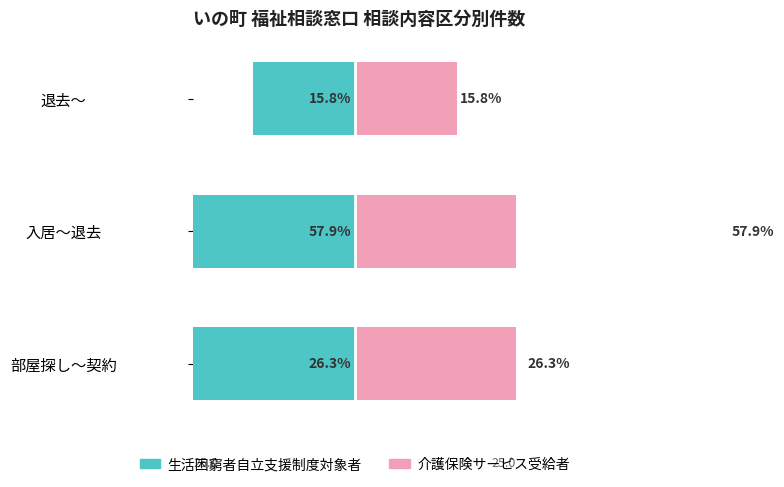

Which series has the largest total across all categories?

介護保険サービス受給者